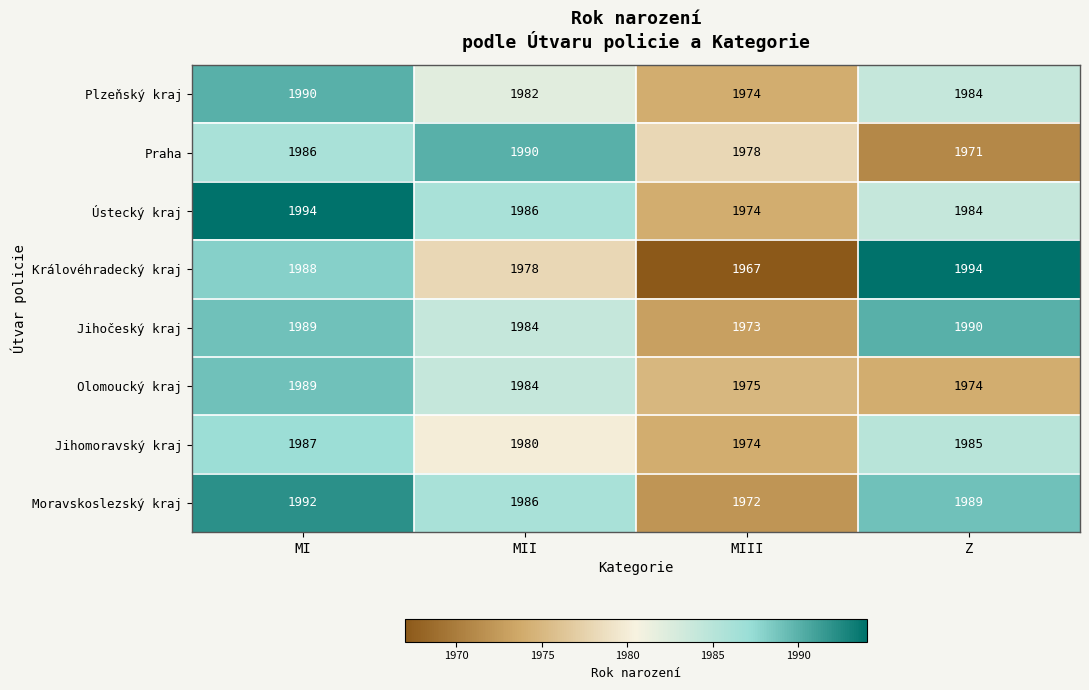

Is it true that Královéhradecký kraj equals 3429 at MII?

False